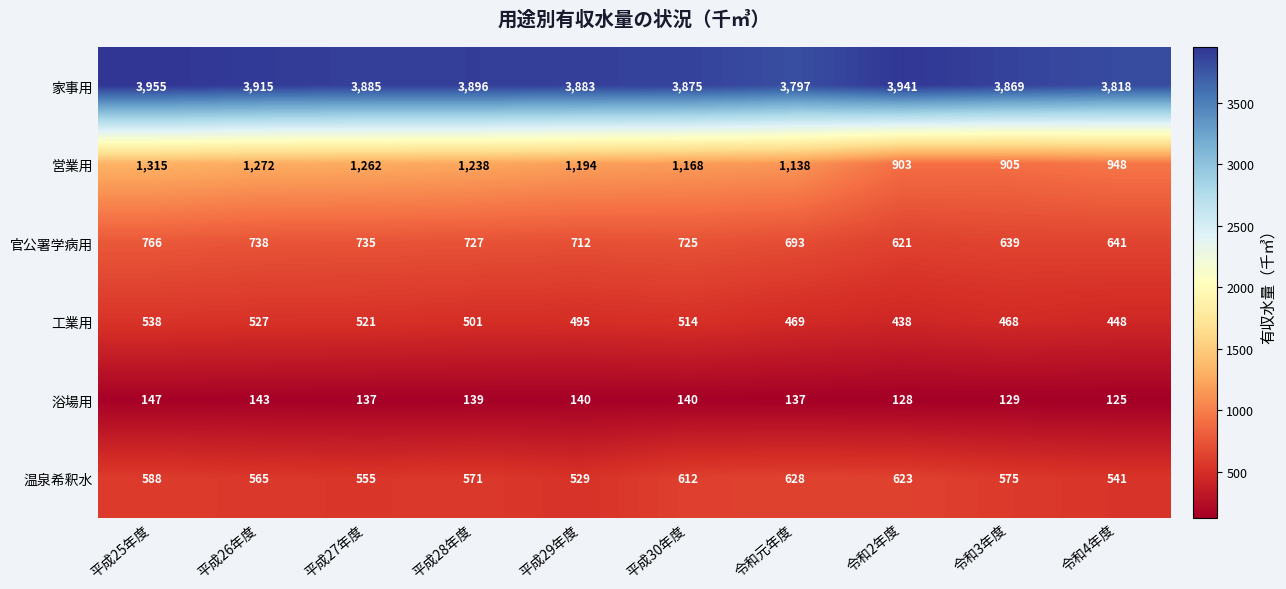

Rank the series by their maximum value, from highest to lowest.

家事用, 営業用, 官公署学病用, 温泉希釈水, 工業用, 浴場用